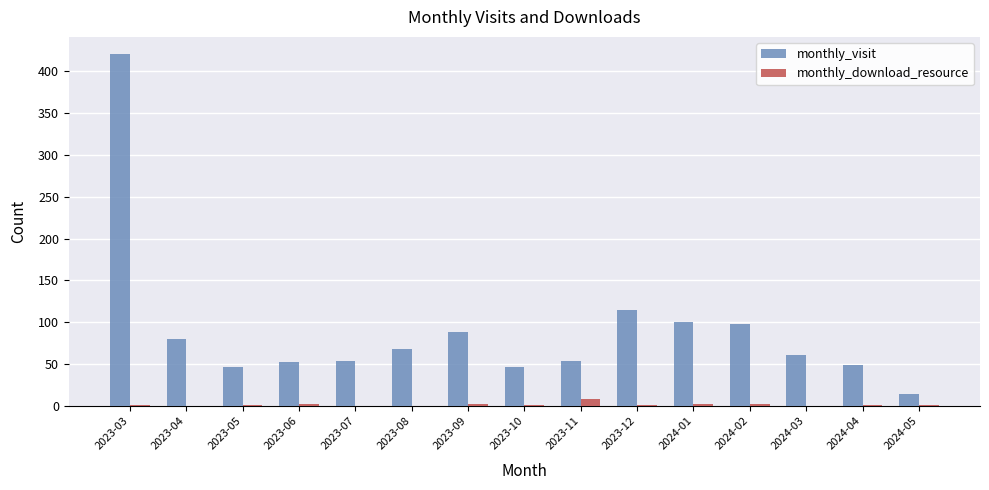

Which series has the largest total across all categories?

monthly_visit